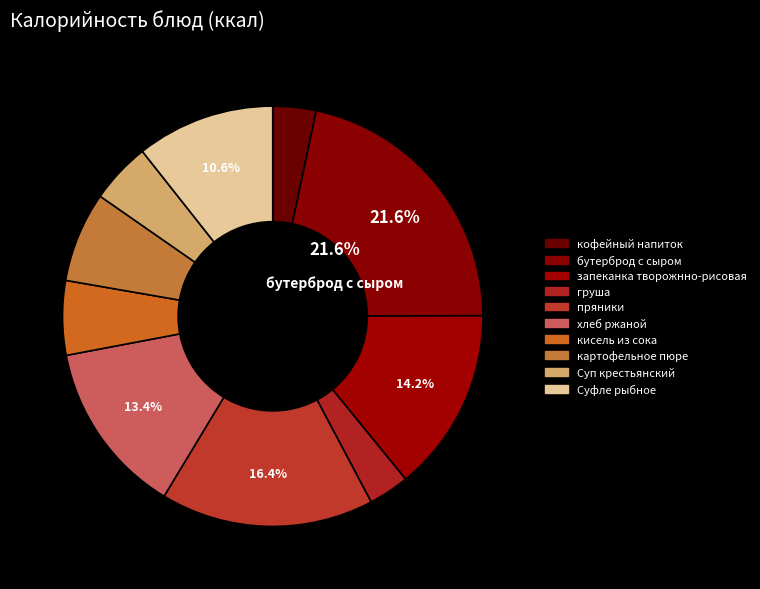

True or false: картофельное пюре accounts for 7% of the total.

True